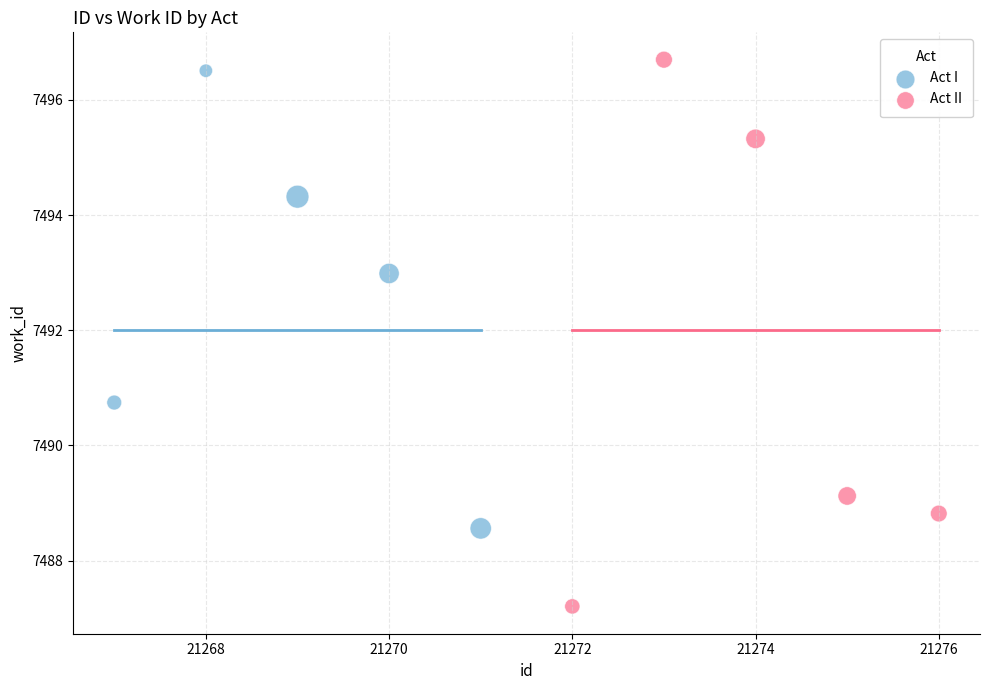

Which series contains the lowest Y value?

Act II